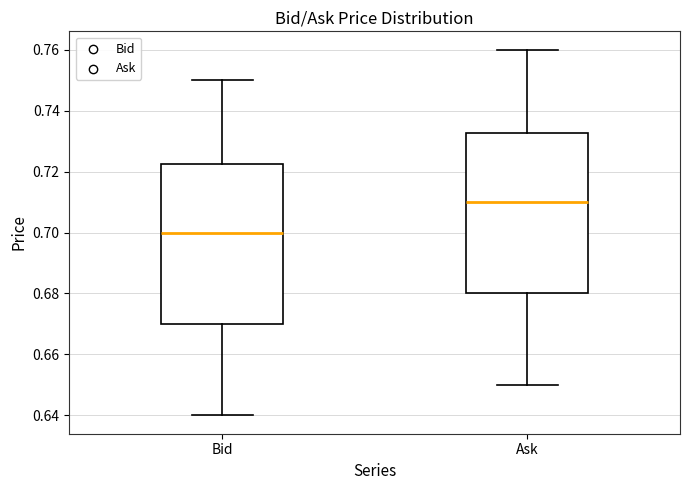

Which box's median line is the lowest?

Bid